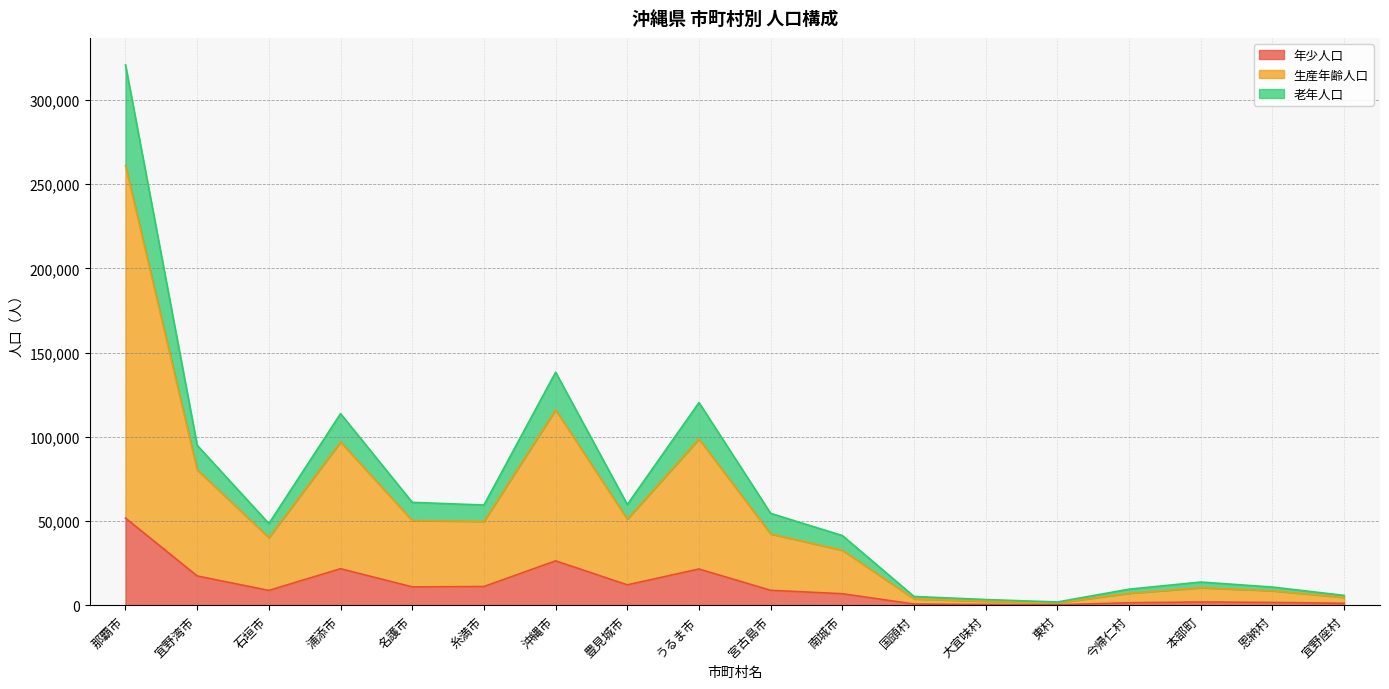

The value of 老年人口 at 大宜味村 is 1208. True or false?

False